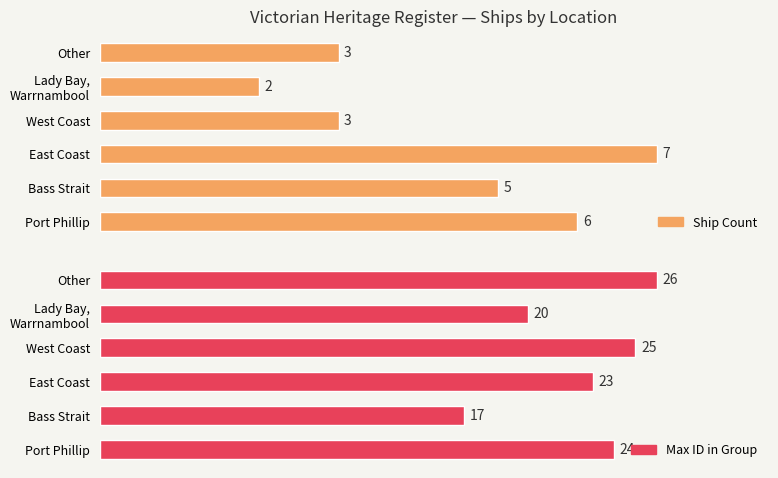

At 1, list the series in order from largest to smallest.

Max ID in Group, Ship Count